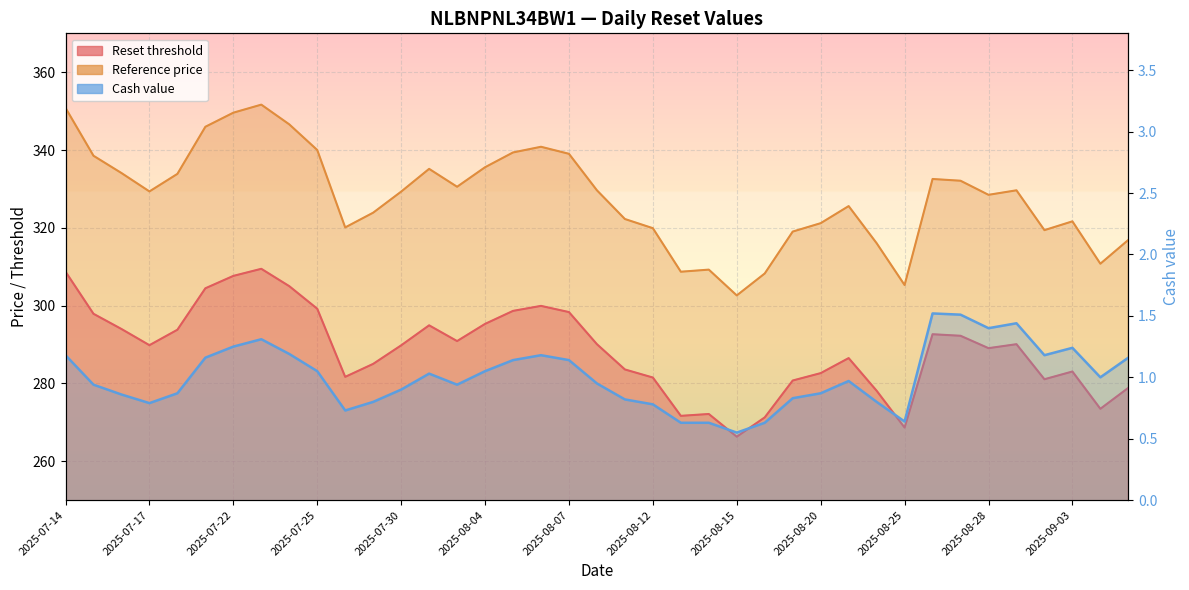

The Reset threshold series shows 496.7 at 2025-07-15. True or false?

False